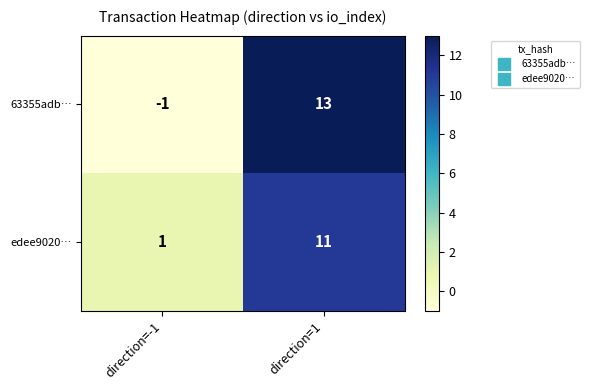

How many values in 63355adb… are above zero?

1